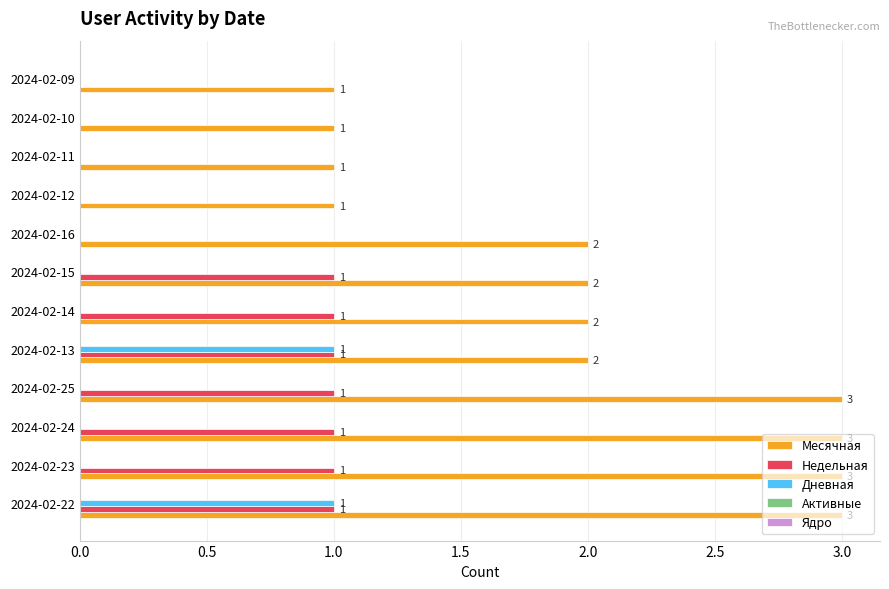

Is the value of Месячная at 2024-02-22 greater than the value of Дневная at 2024-02-11?

Yes